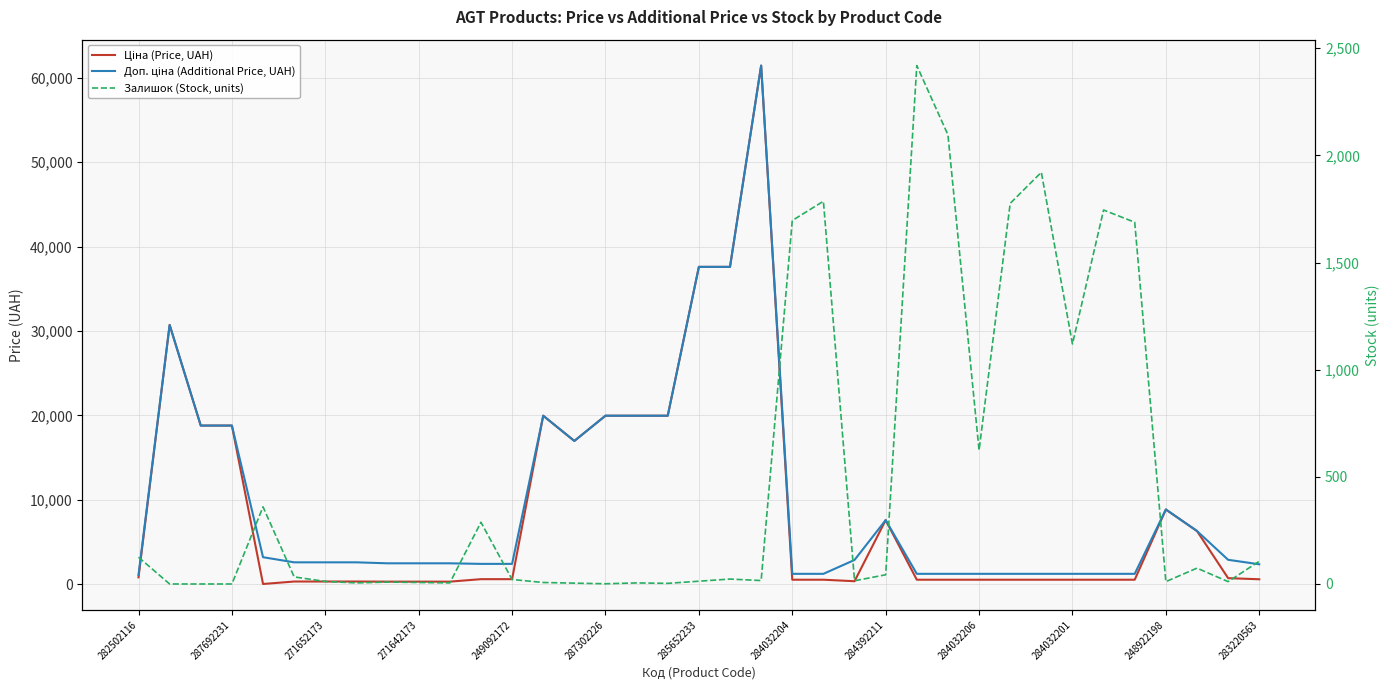

What is the lowest value of the Ціна (Price, UAH) series?

32.0